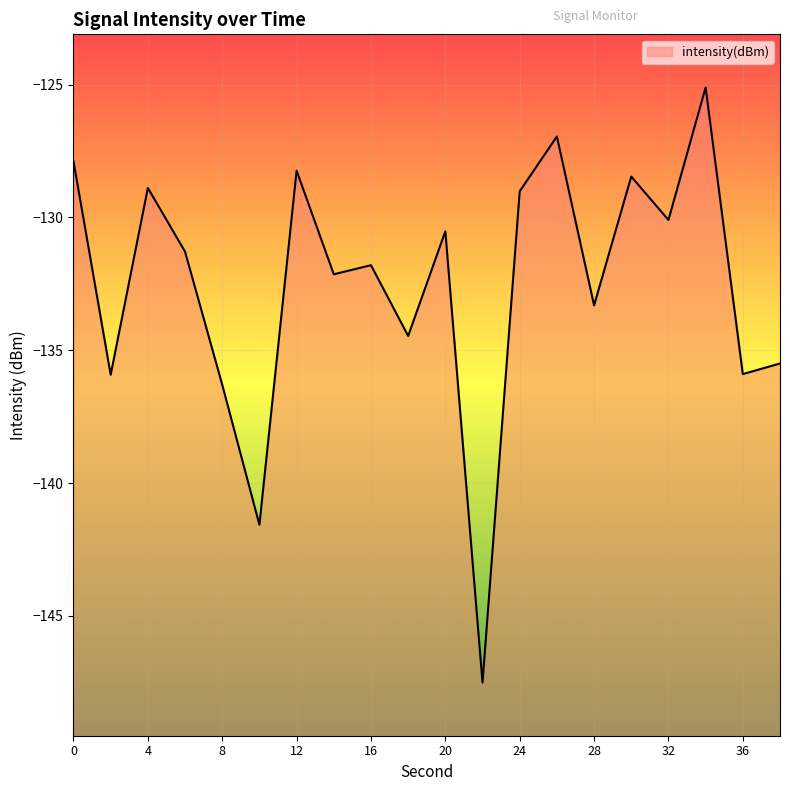

How many interior local peaks (higher than both neighbors) does the data have?

7